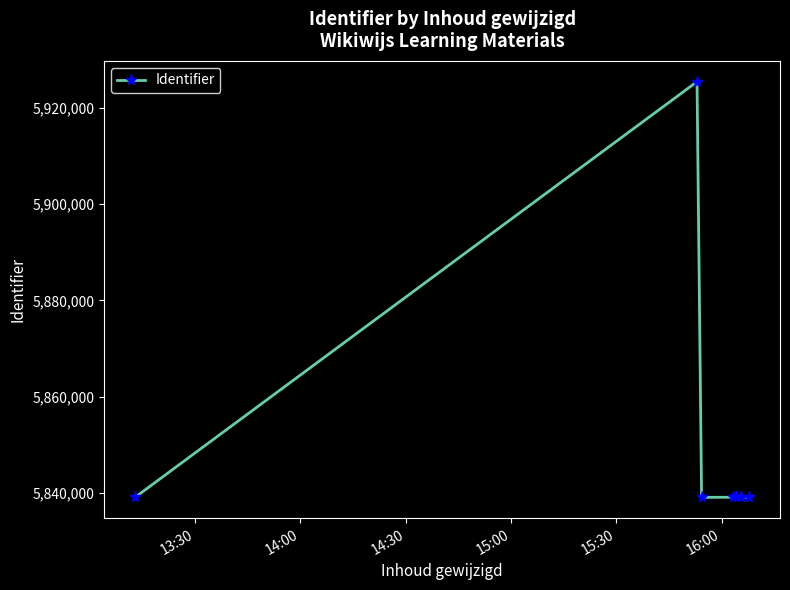

What is the maximum value shown in the chart?

5925422